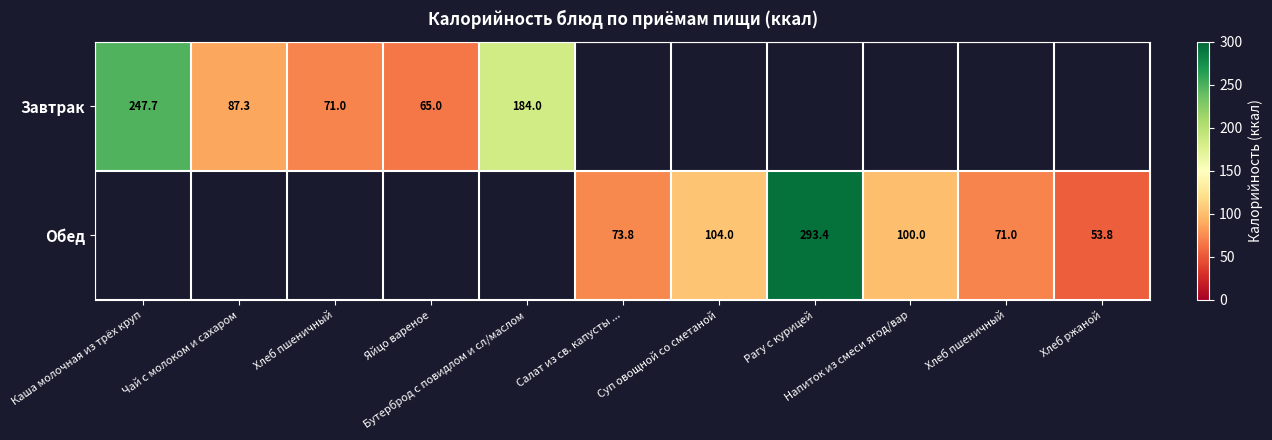

The Завтрак series shows 349.1 at Каша молочная из трёх круп. True or false?

False